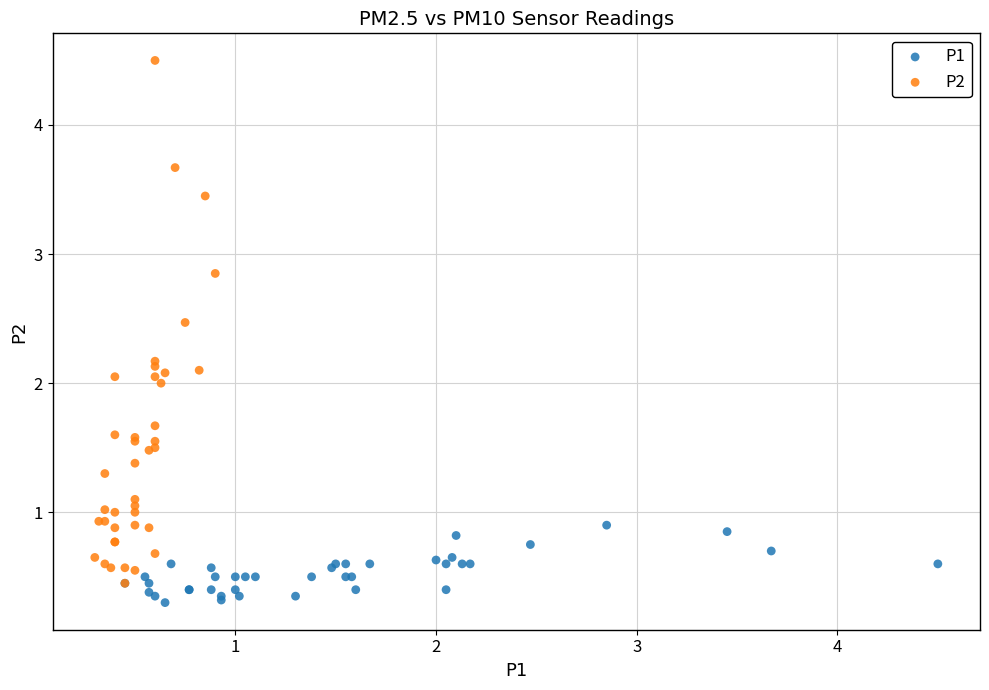

Which series has the widest spread of Y values?

P2